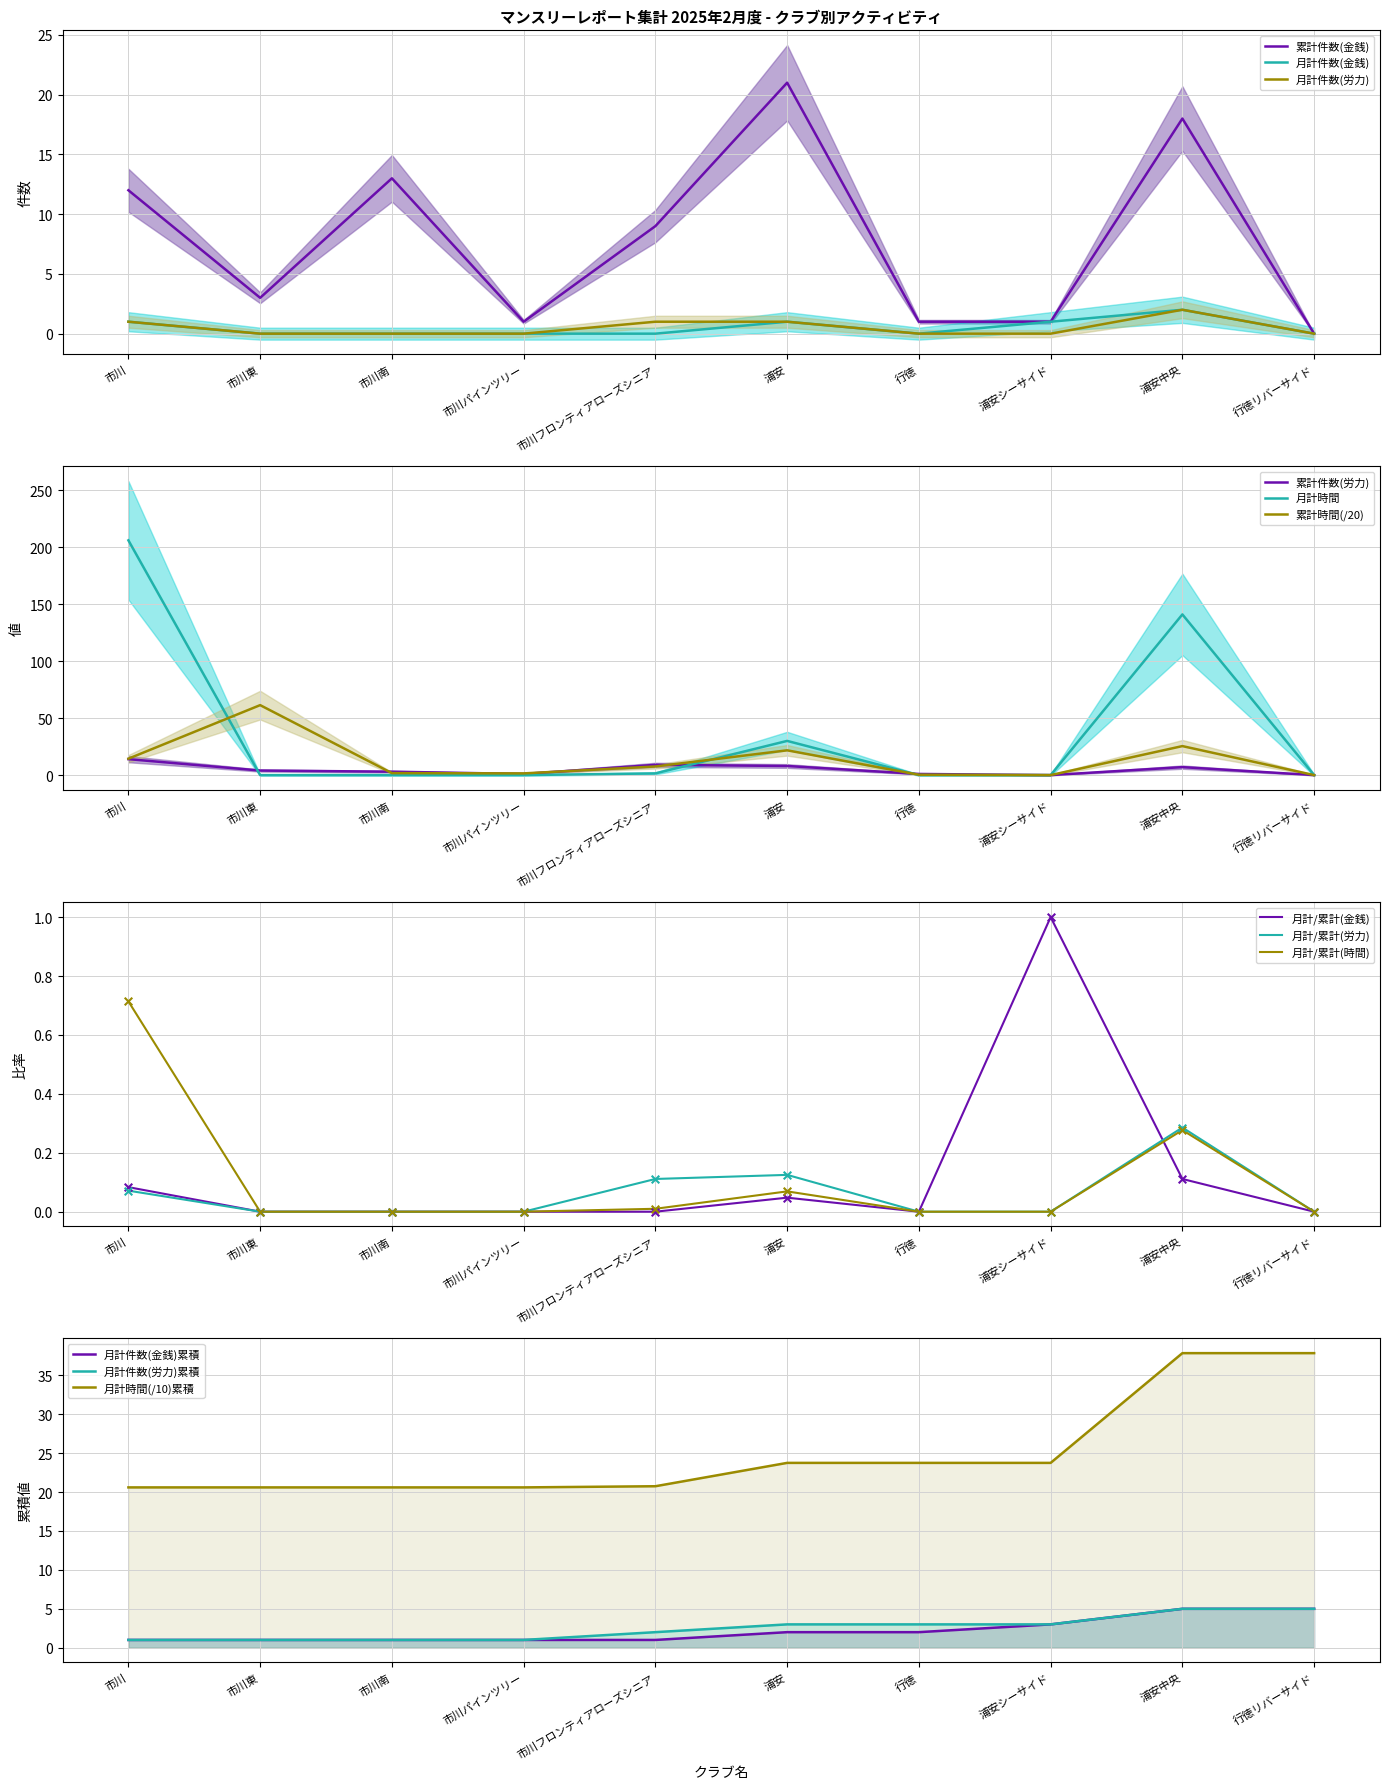

Which series contains the highest Y value?

月計時間